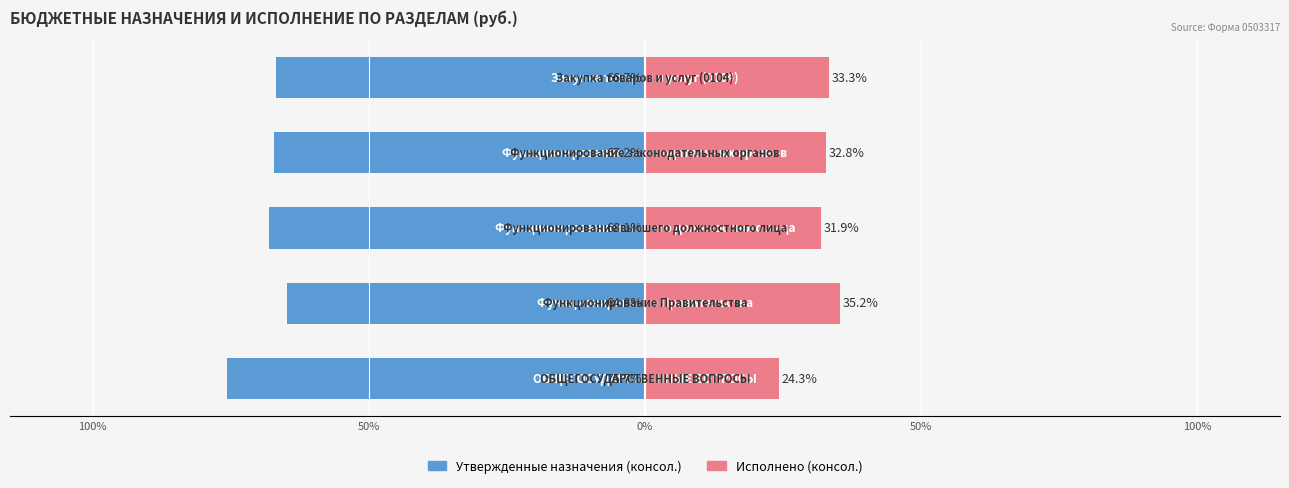

Rank the series by their average value, from highest to lowest.

Исполнено (консол.), Утвержденные назначения (консол.)